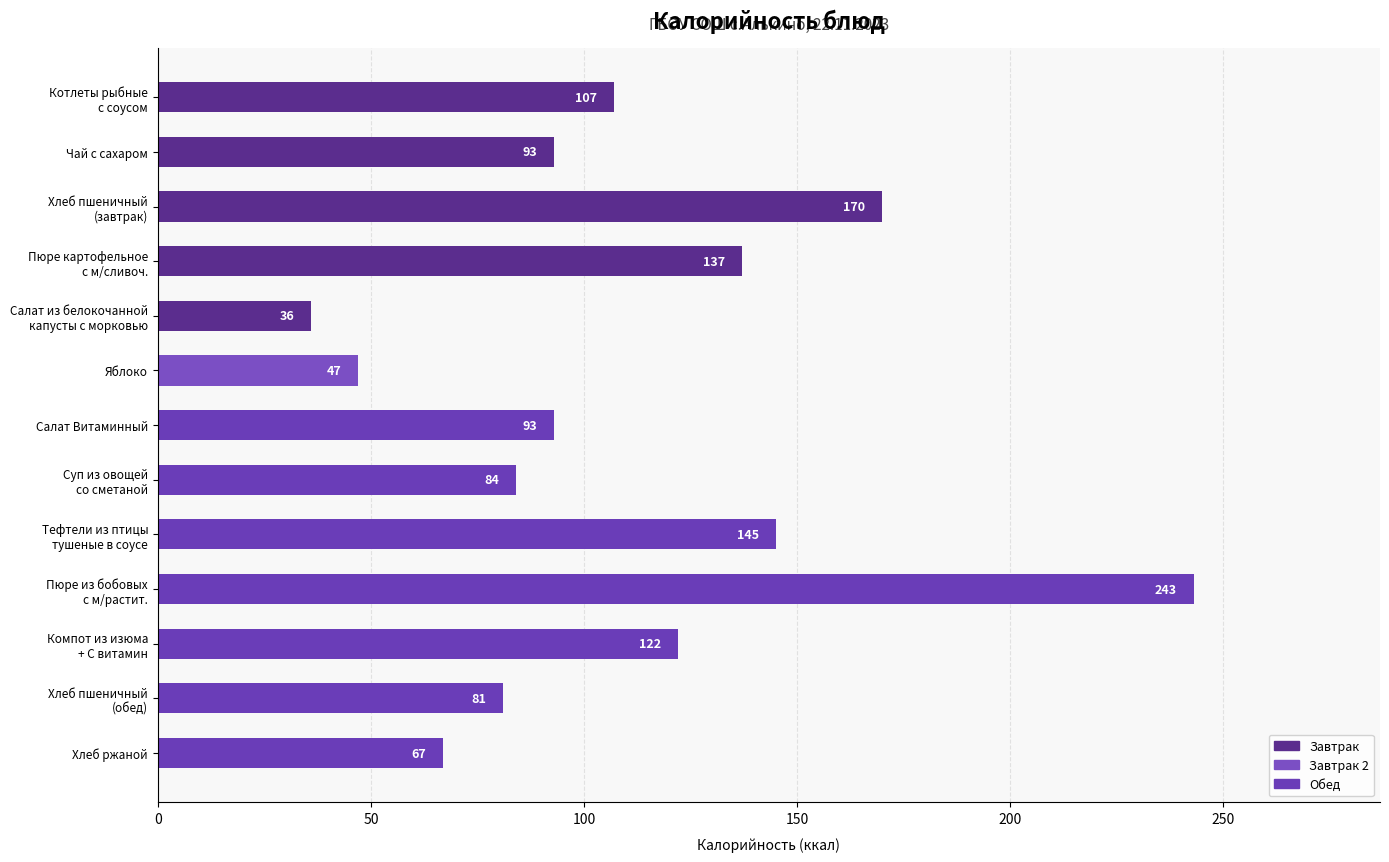

How many data points are less than 93?

5